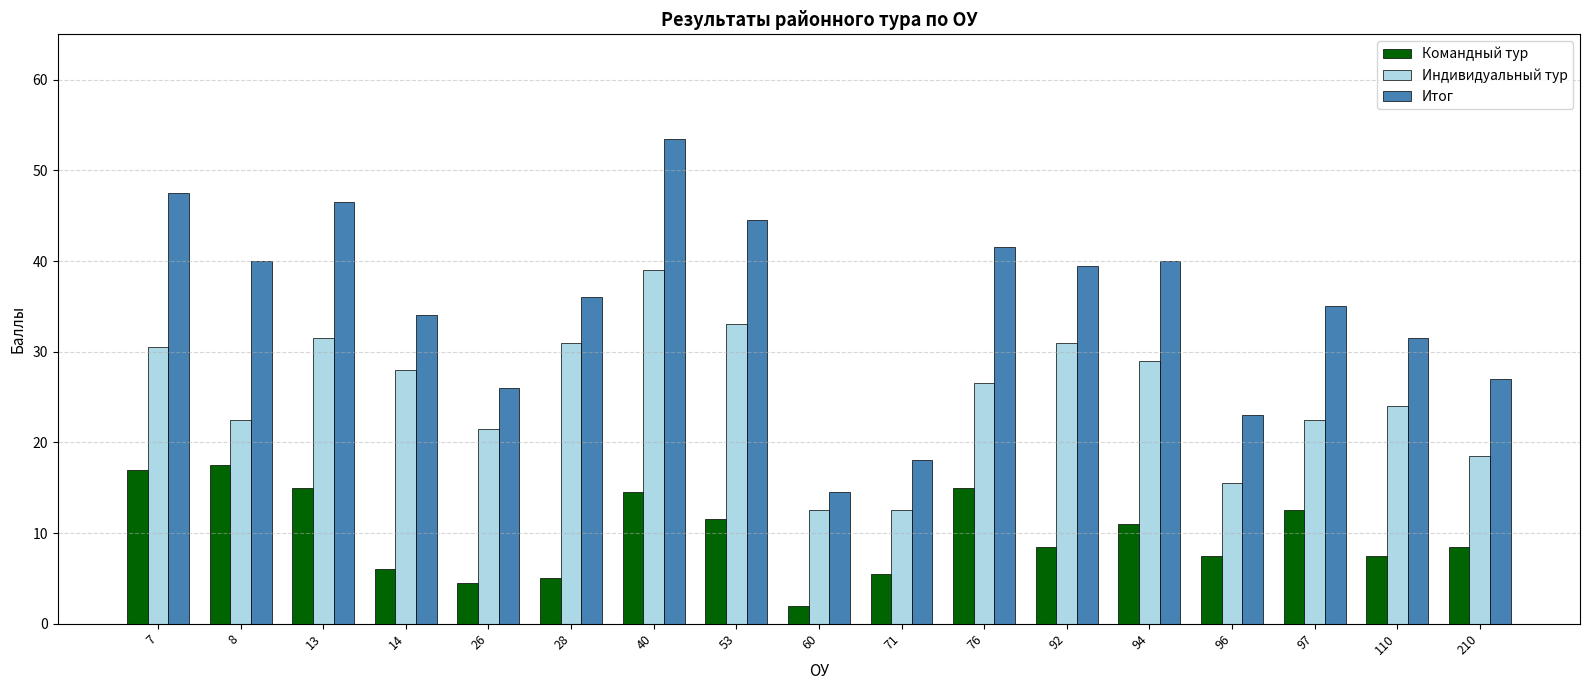

What is the sum of all Индивидуальный тур values?

429.0